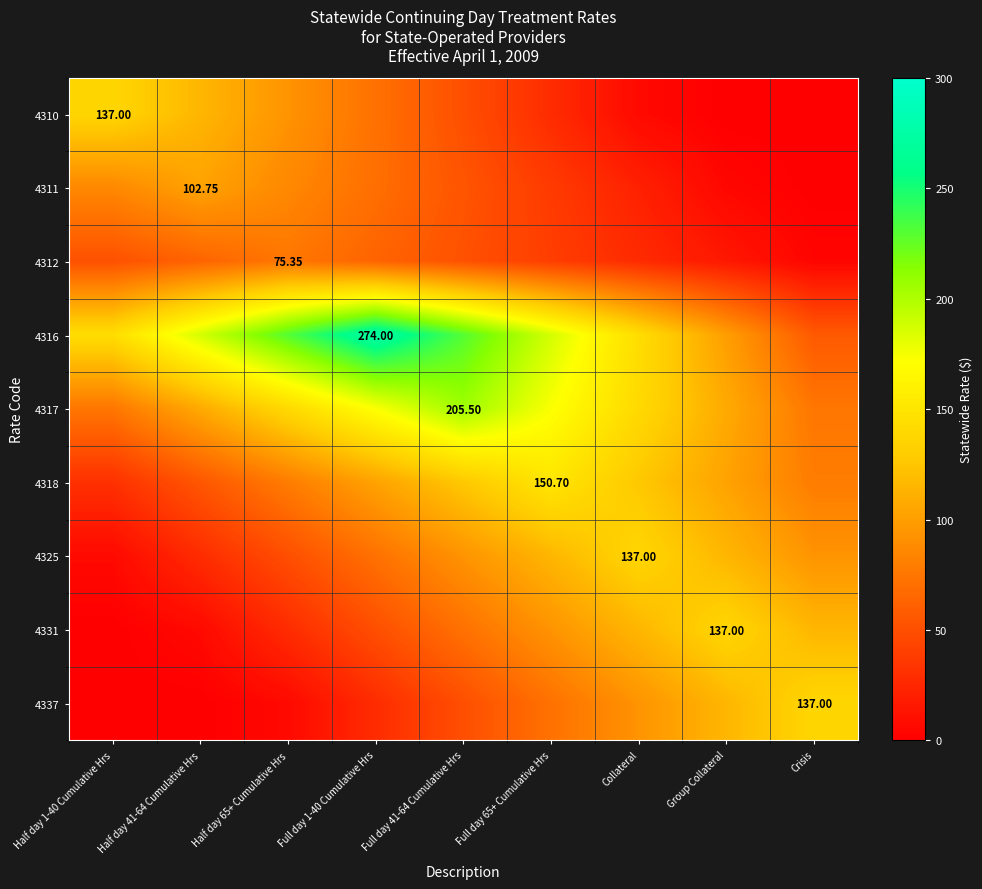

Rank the categories by 4317 value from highest to lowest.

Full day 41-64 Cumulative Hrs, Full day 1-40 Cumulative Hrs, Full day 65+ Cumulative Hrs, Half day 65+ Cumulative Hrs, Collateral, Half day 41-64 Cumulative Hrs, Group Collateral, Half day 1-40 Cumulative Hrs, Crisis